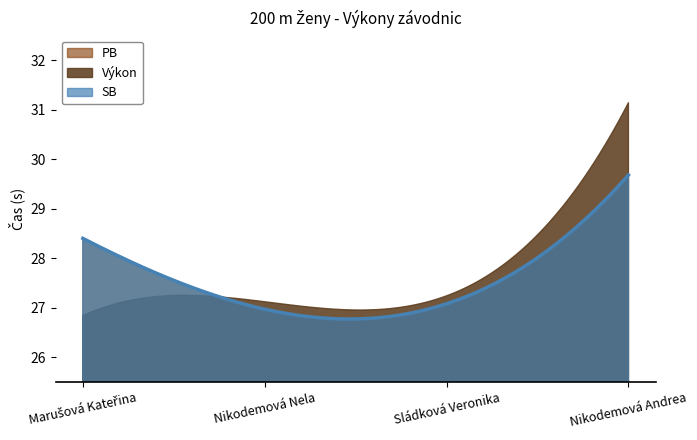

At how many categories does at least one series exceed 30?

1